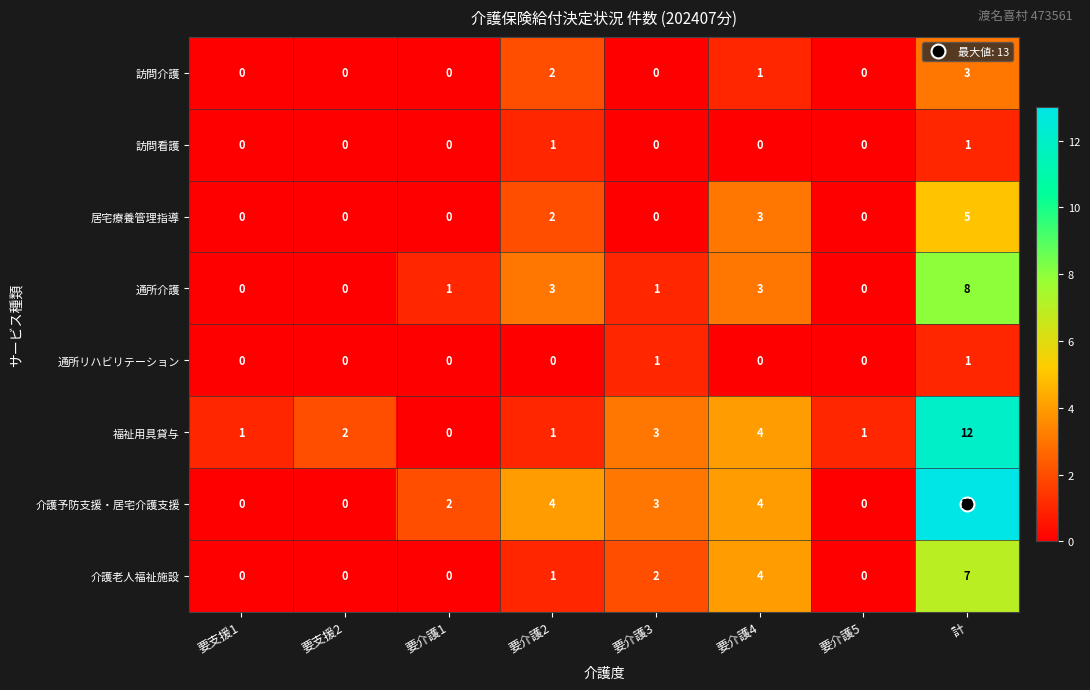

How many 訪問介護 values are between 0 and 2?

7